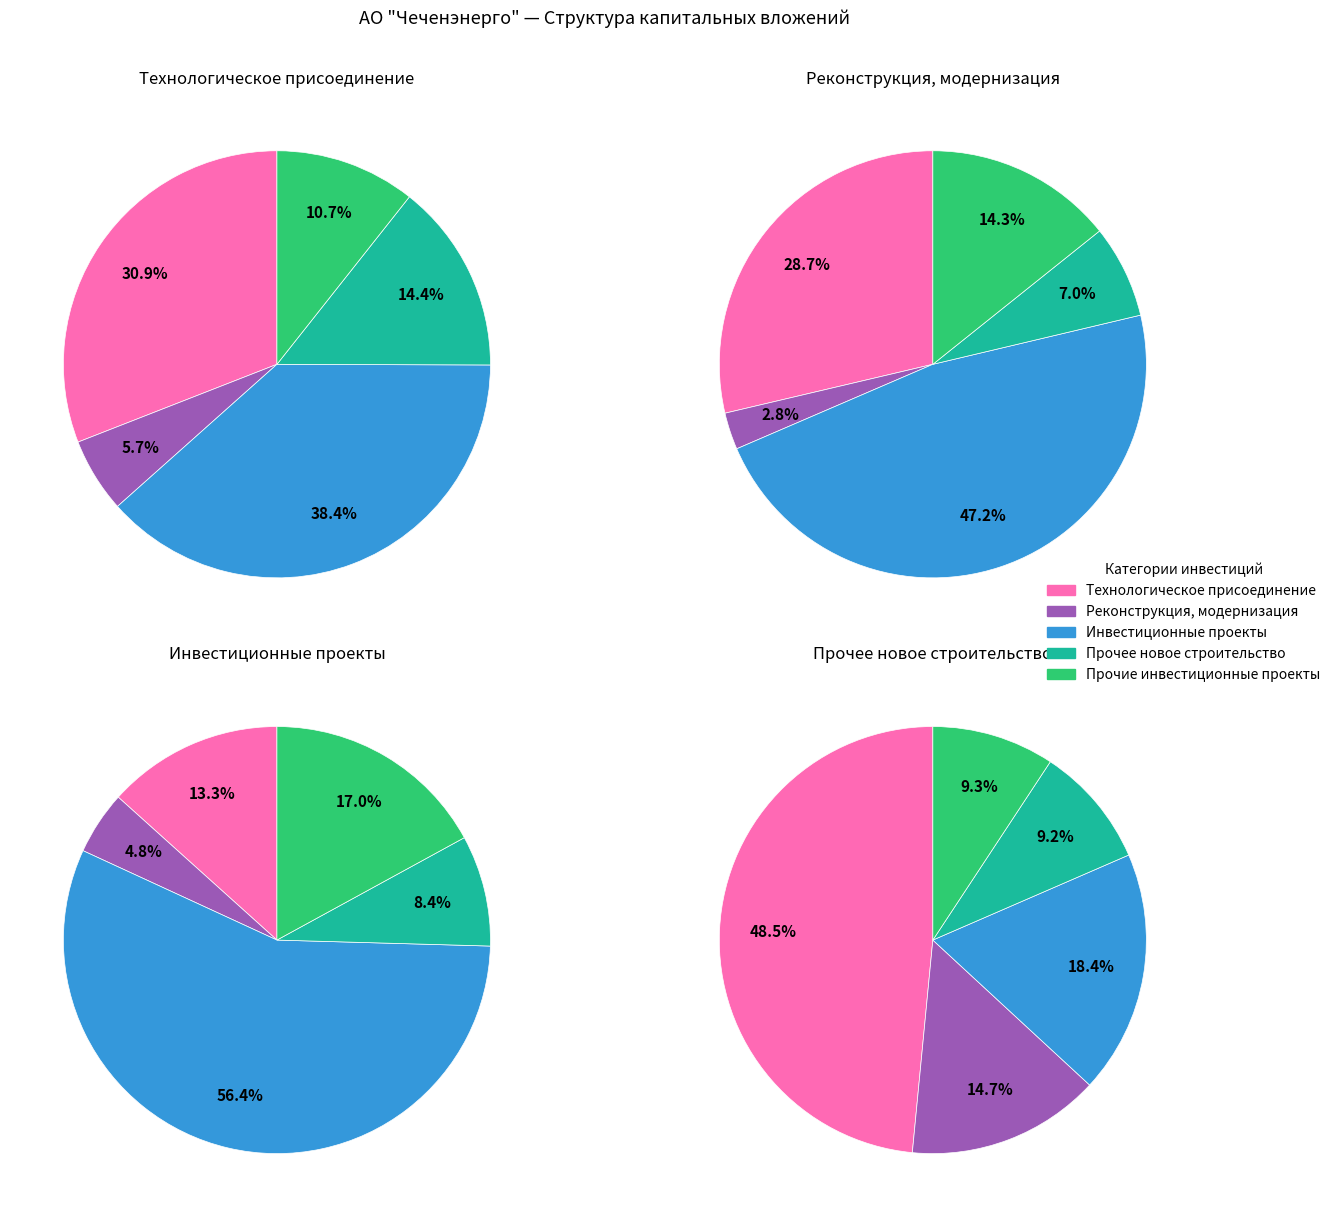

Rank the categories by value from lowest to highest.

Реконструкция, модернизация, Прочие инвестиционные проекты, Прочее новое строительство, Технологическое присоединение, Инвестиционные проекты